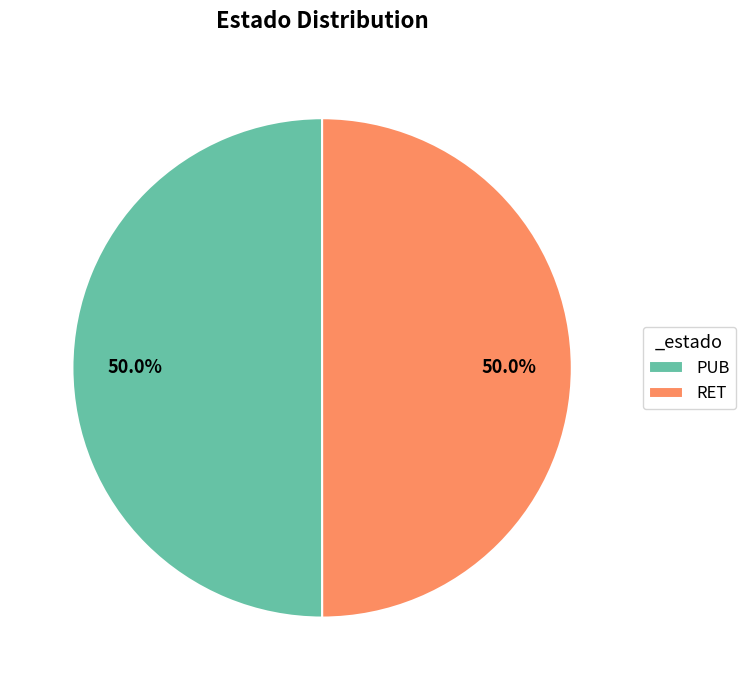

What percentage is the RET slice, to the nearest percent?

50%